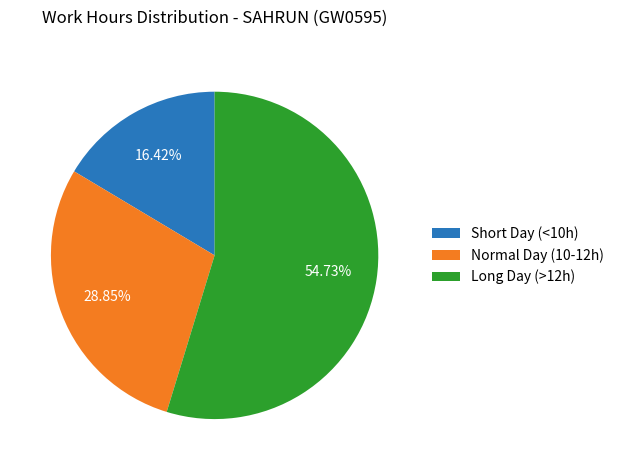

Which has a higher value, Normal Day (10-12h) or Short Day (<10h)?

Normal Day (10-12h)